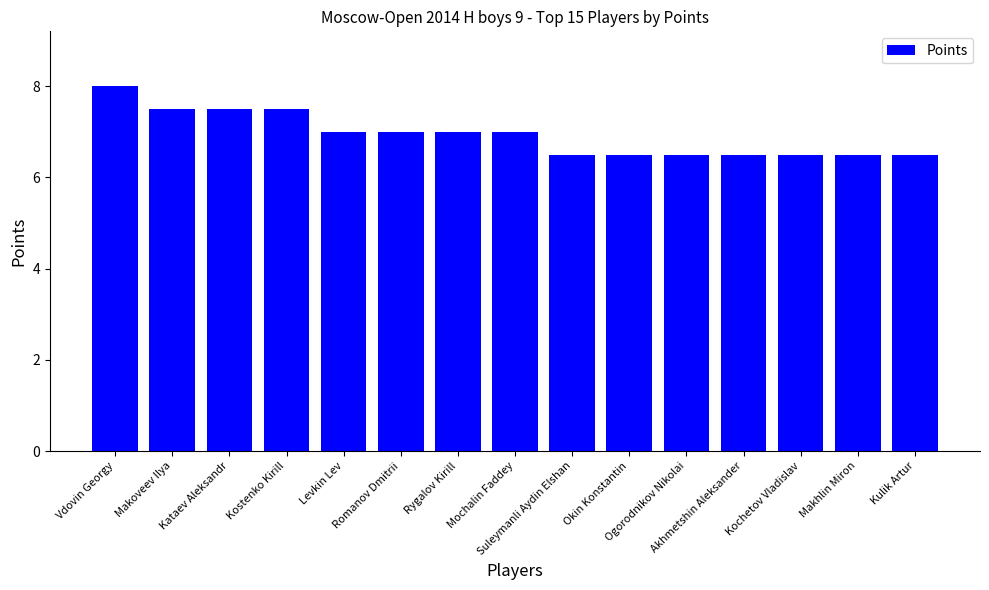

What is the average value?

6.9